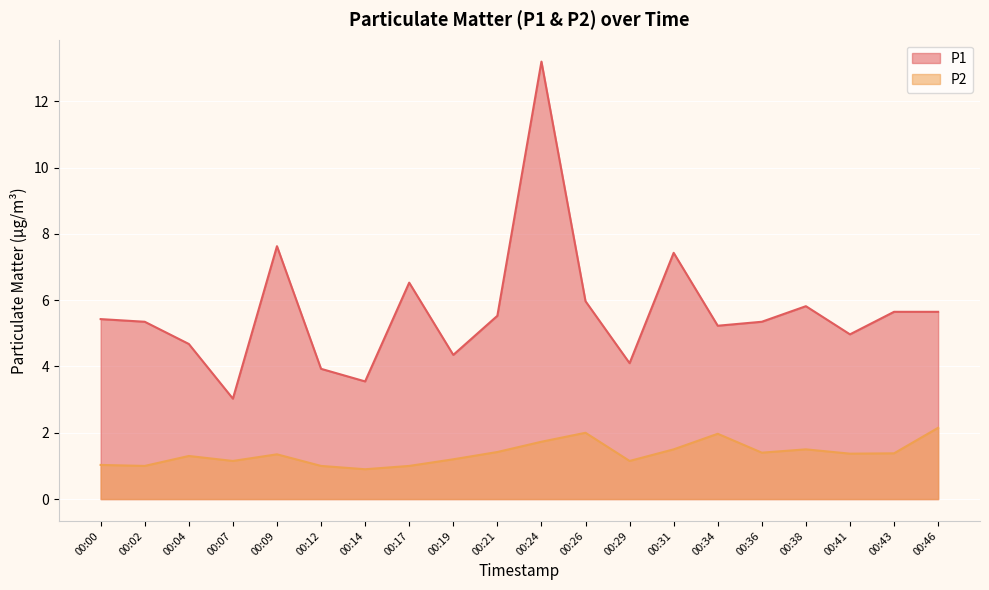

List the series in order of their overall mean, highest first.

P1, P2